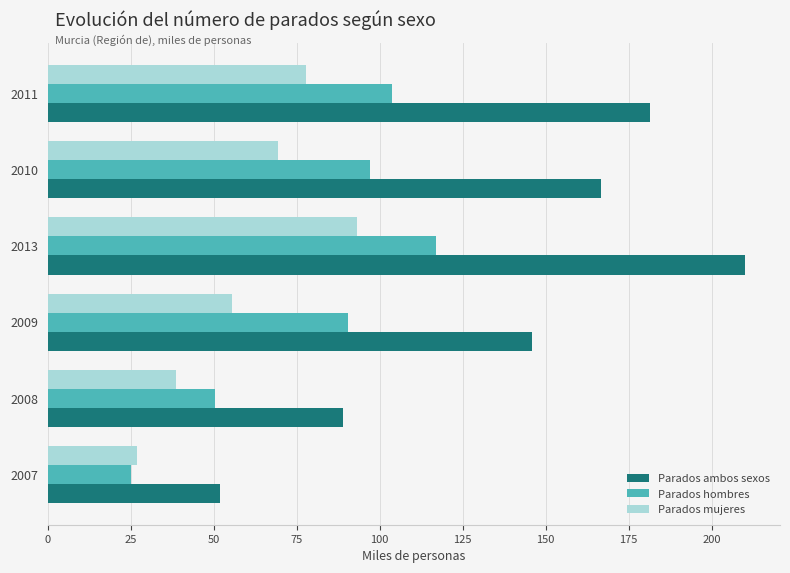

What is the approximate value of Parados hombres at 2010?

97.2